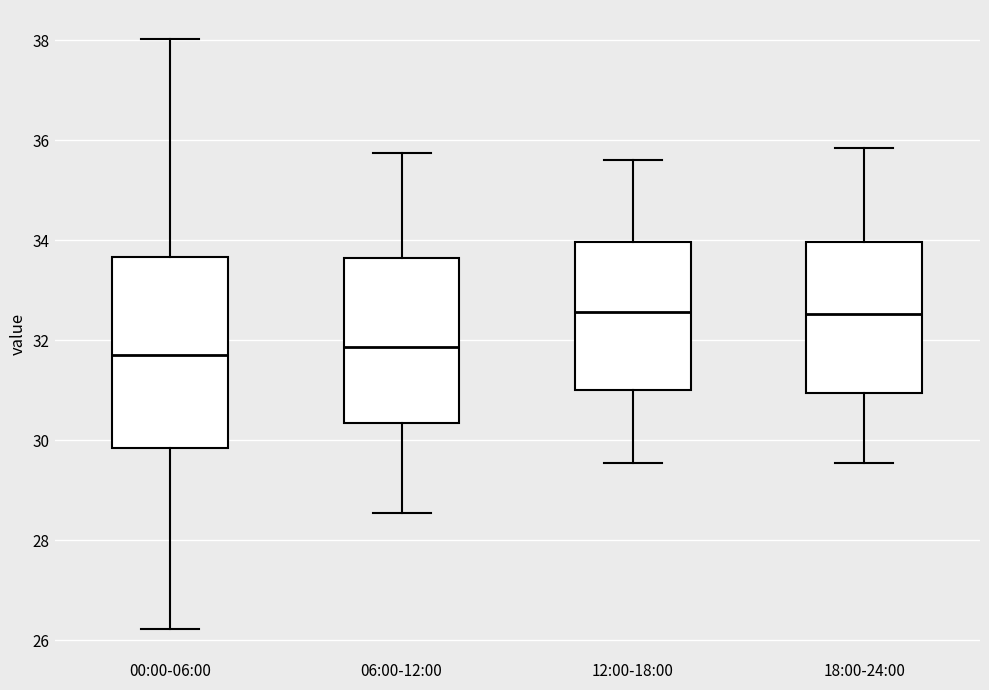

Where is the lower edge of the box for 00:00-06:00 on the y-axis? The values are not printed on the chart, so give them approximately, as read against the axis.

29.8